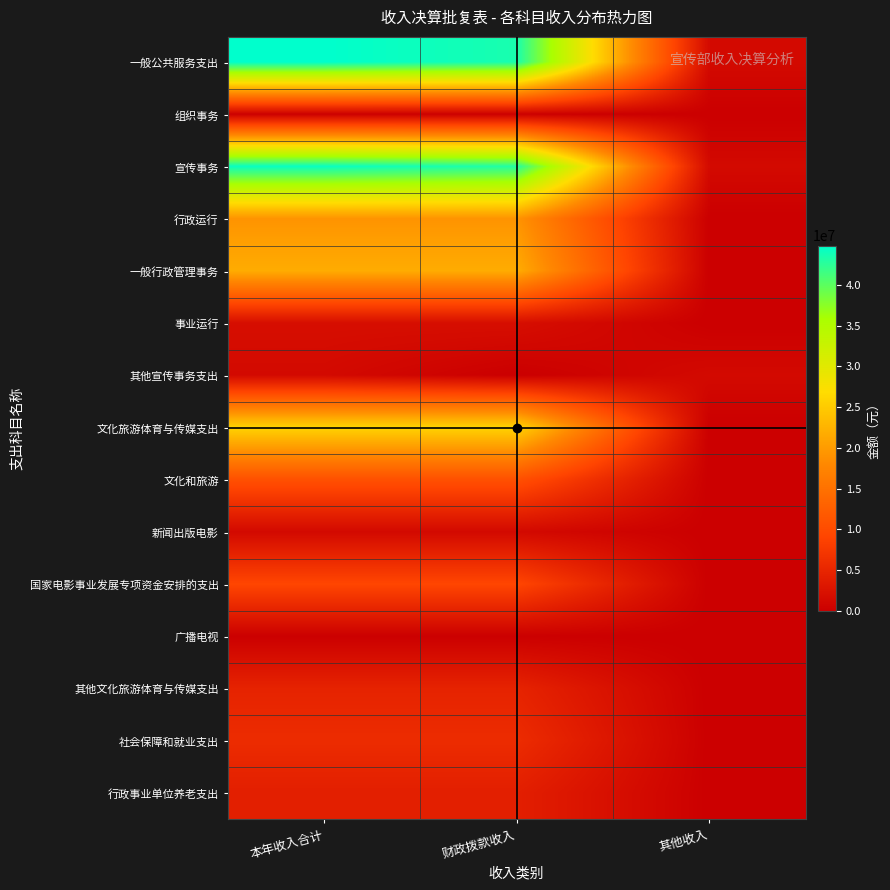

Rank the series at 财政拨款收入 from highest to lowest value.

一般公共服务支出, 宣传事务, 文化旅游体育与传媒支出, 一般行政管理事务, 行政运行, 文化和旅游, 国家电影事业发展专项资金安排的支出, 社会保障和就业支出, 其他文化旅游体育与传媒支出, 行政事业单位养老支出, 事业运行, 新闻出版电影, 组织事务, 广播电视, 其他宣传事务支出